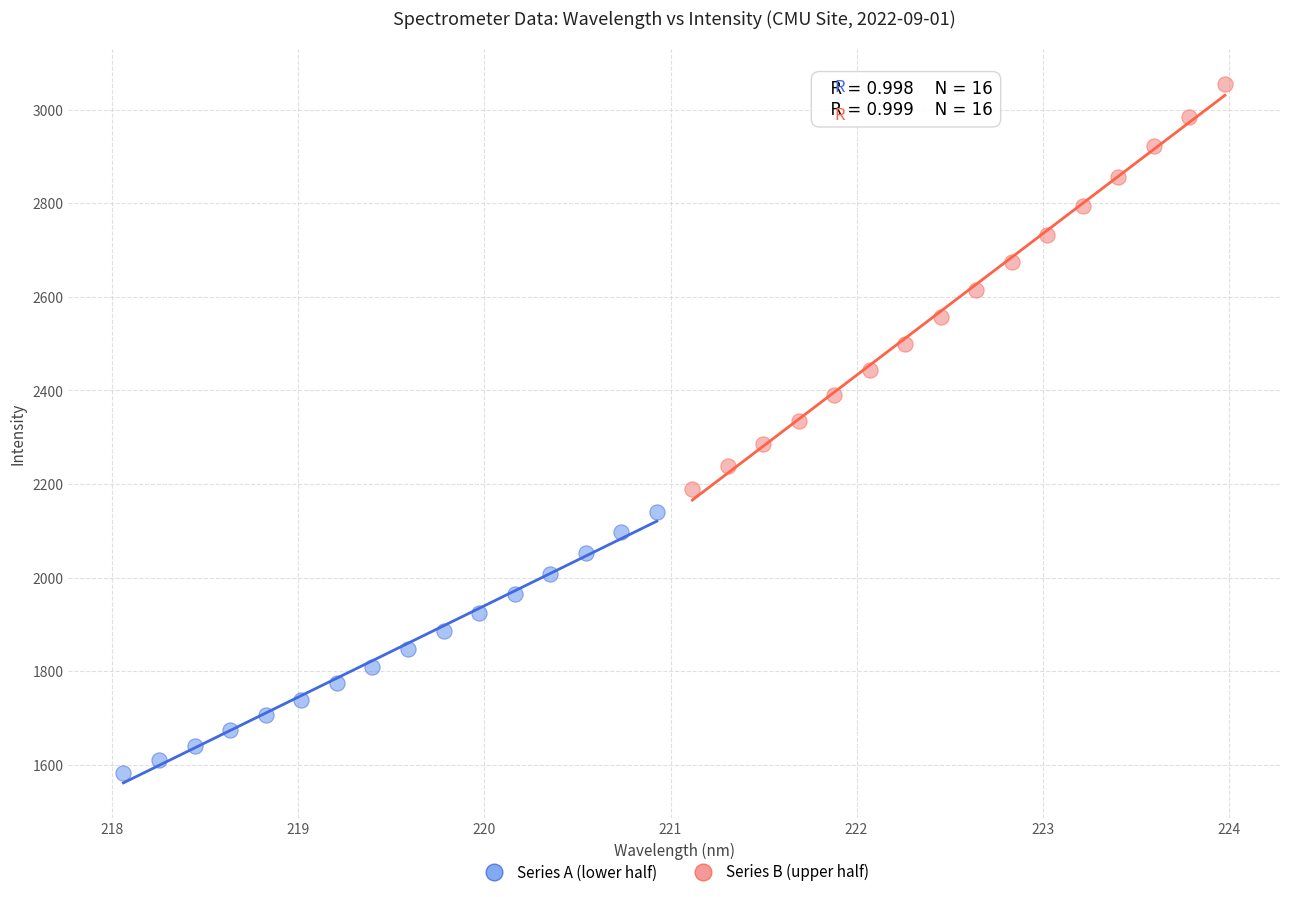

What are all the series names shown in the legend?

Series A (lower half), Series B (upper half)